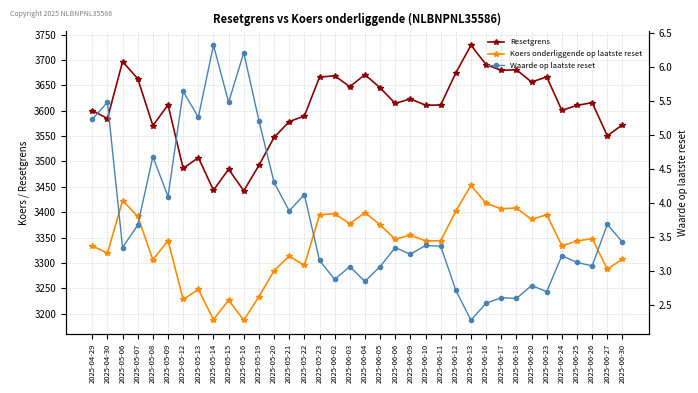

What is the difference between the second highest and minimum values in the Resetgrens series?

254.4